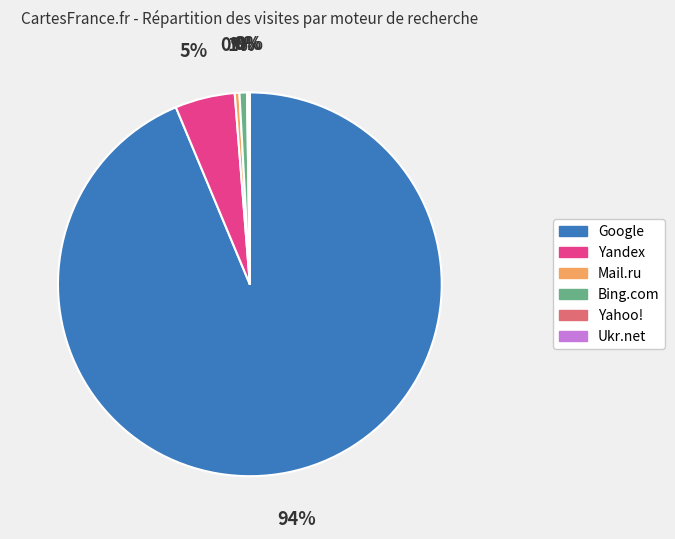

What is the largest slice in the pie chart?

Google